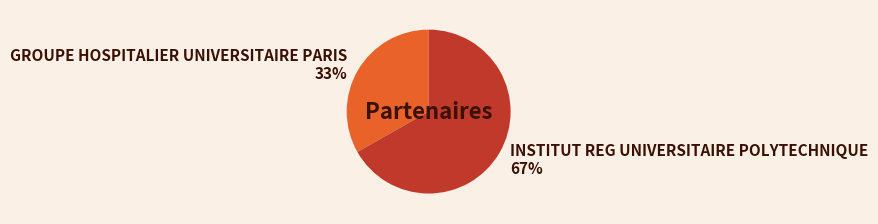

What is the smallest slice in the pie chart?

GROUPE HOSPITALIER UNIVERSITAIRE PARIS